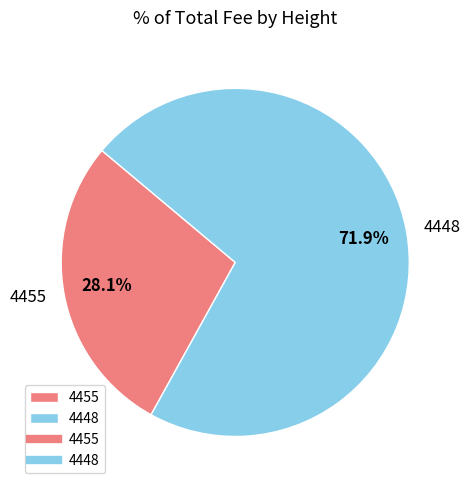

What percentage is the 4455 slice, to the nearest percent?

28%